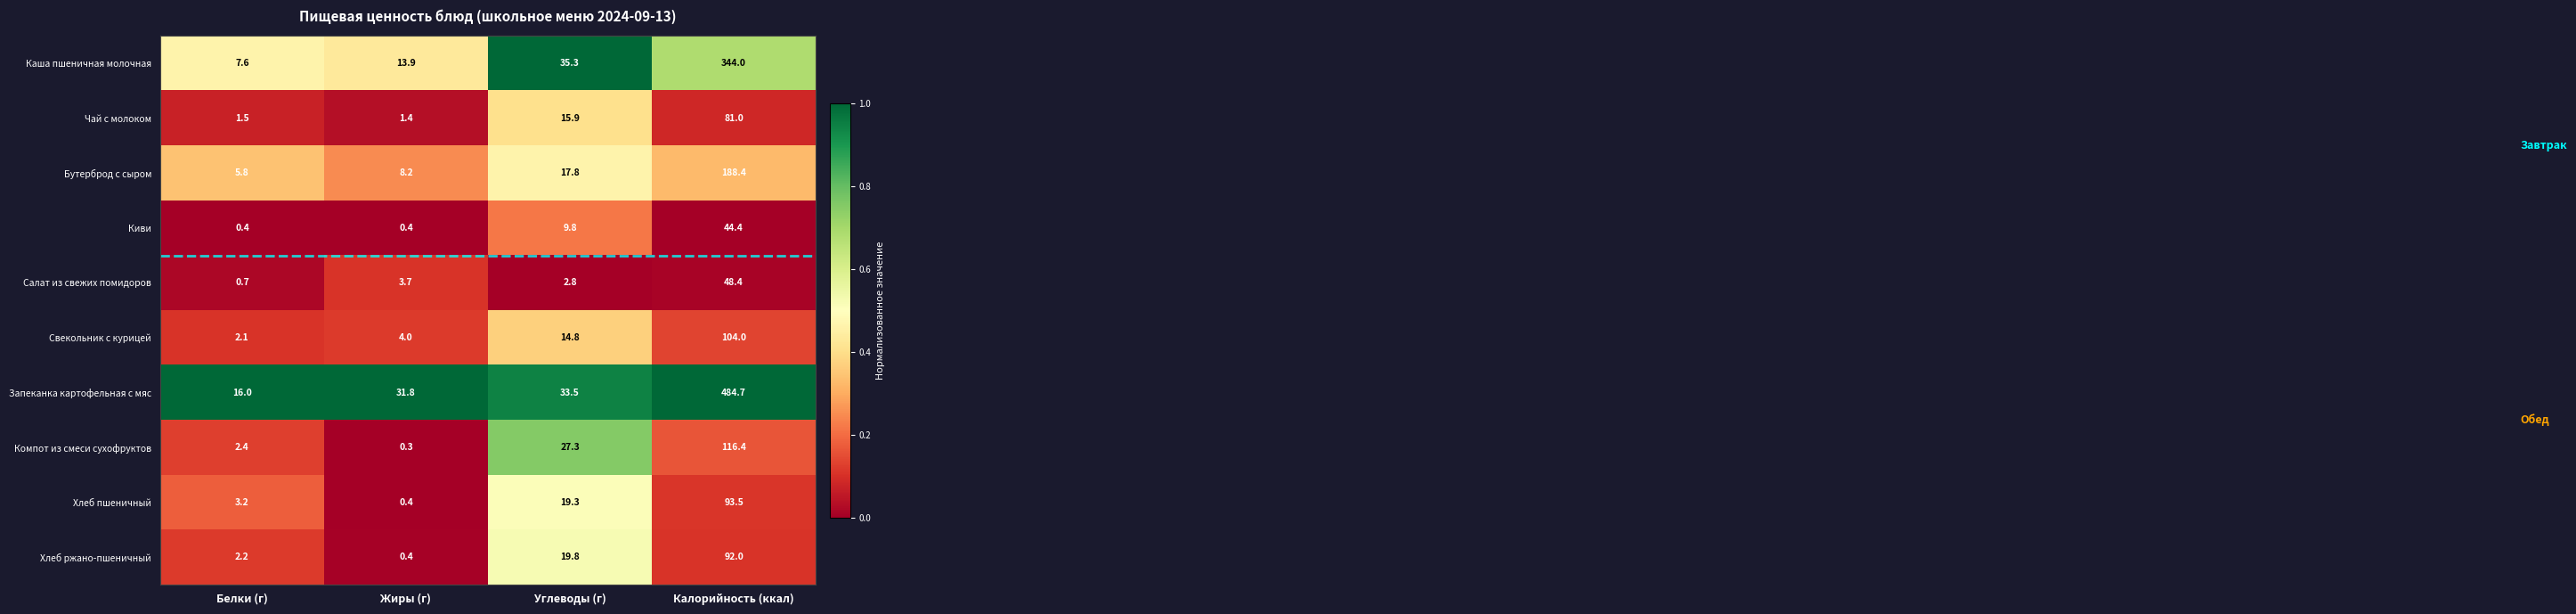

What is the maximum value shown in the chart?

484.7